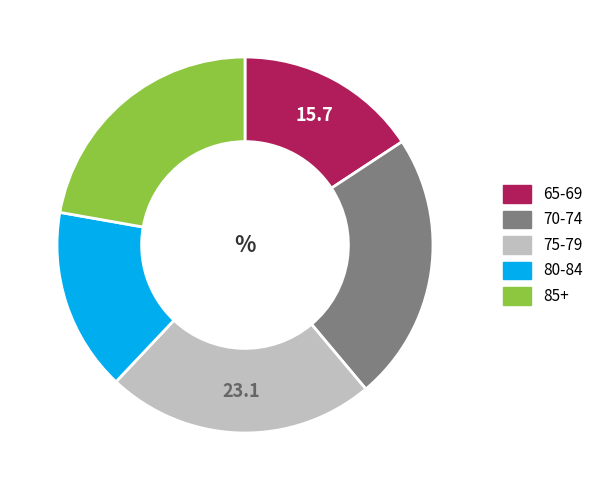

Count the number of slices in the pie.

5